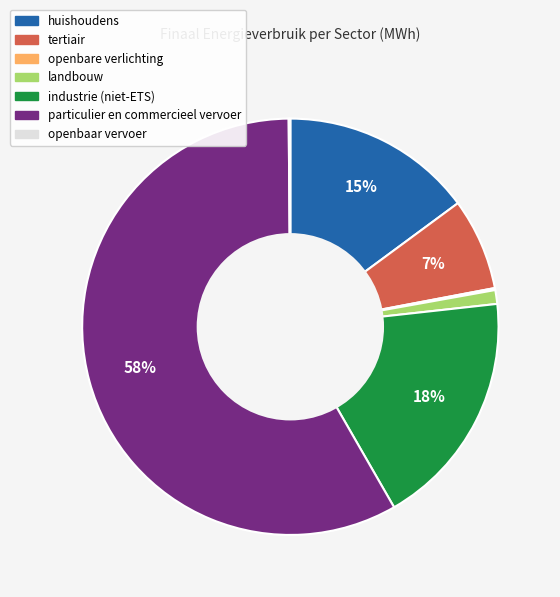

Is the sum of landbouw and tertiair greater than half?

No